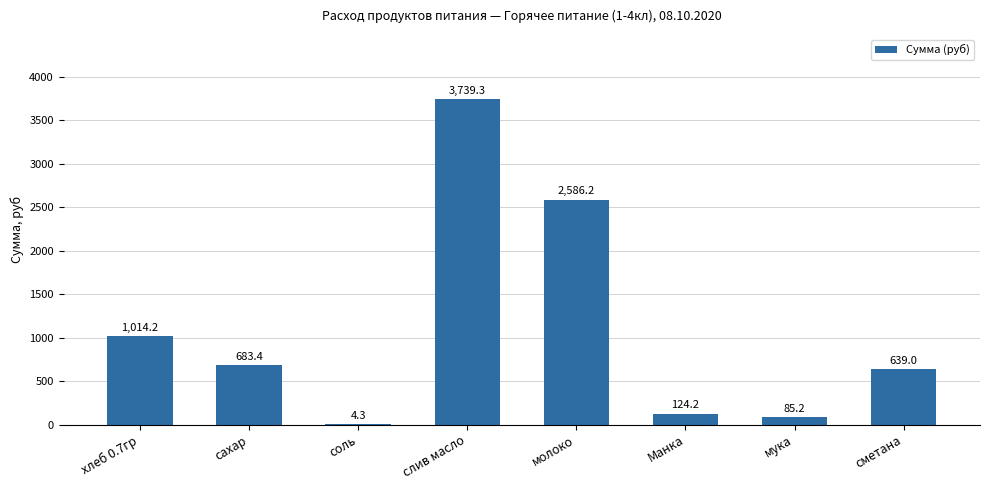

The value at сахар is 683.4. True or false?

True